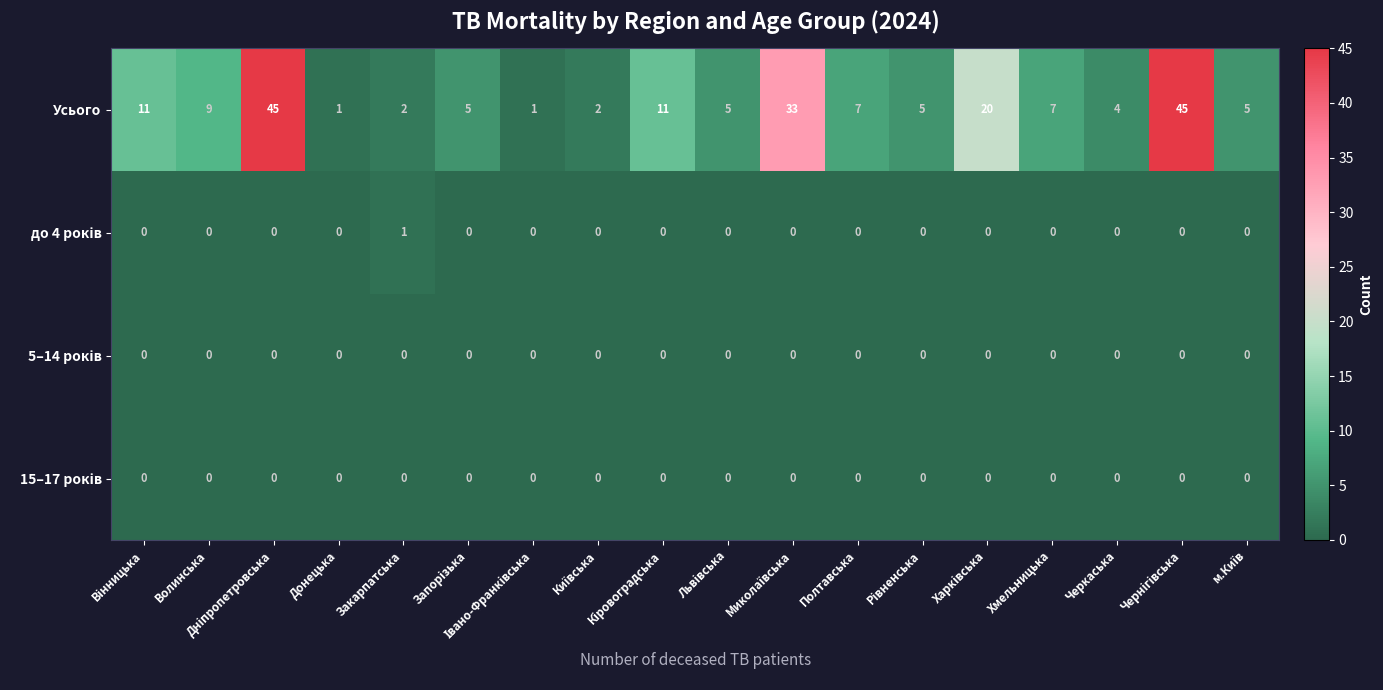

Which series has the largest total across all categories?

Усього